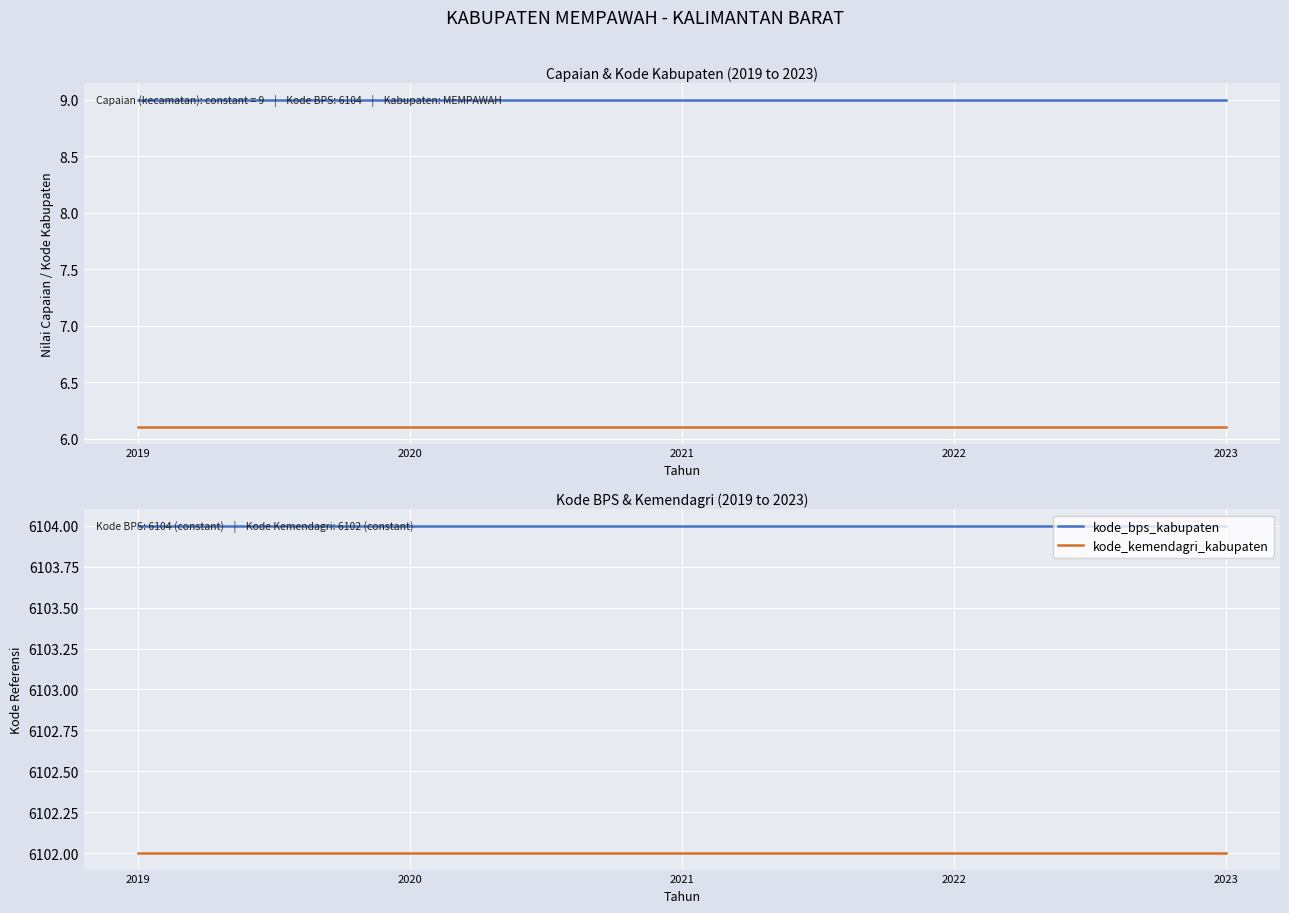

Reading right to left, list all the values displayed in this chart.

capaian: 9.0	9.0	9.0	9.0	9.0
kode_bps_kabupaten (÷1000): 6.1	6.1	6.1	6.1	6.1
kode_bps_kabupaten: 6104.0	6104.0	6104.0	6104.0	6104.0
kode_kemendagri_kabupaten: 6102.0	6102.0	6102.0	6102.0	6102.0